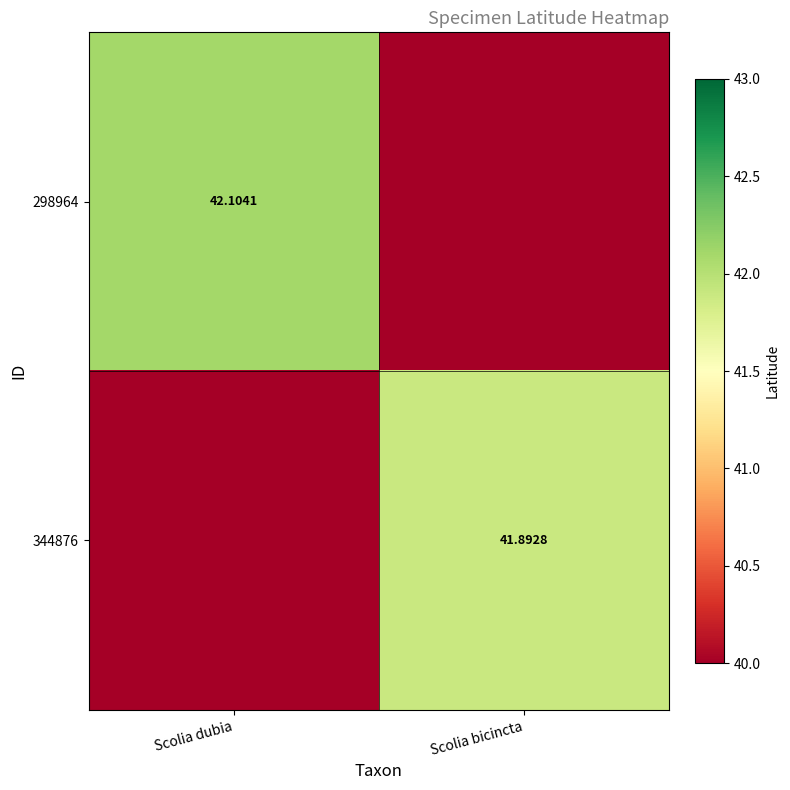

Which series changed the most between Scolia dubia and Scolia bicincta?

298964